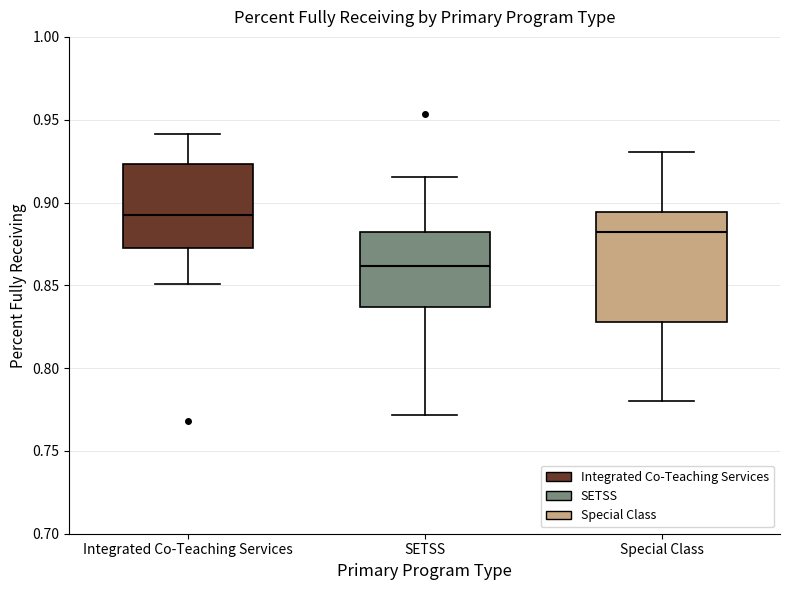

Reading left to right, transcribe this box plot: for each box, give where its median line is, the range the box spans, and where its two whiskers end, as read against the y-axis. The values are not printed on the chart, so give them approximately, as read against the axis.

Integrated Co-Teaching Services: median 0.890, box 0.875 to 0.925, whiskers 0.850 to 0.940
SETSS: median 0.860, box 0.835 to 0.880, whiskers 0.770 to 0.915
Special Class: median 0.880, box 0.830 to 0.895, whiskers 0.780 to 0.930